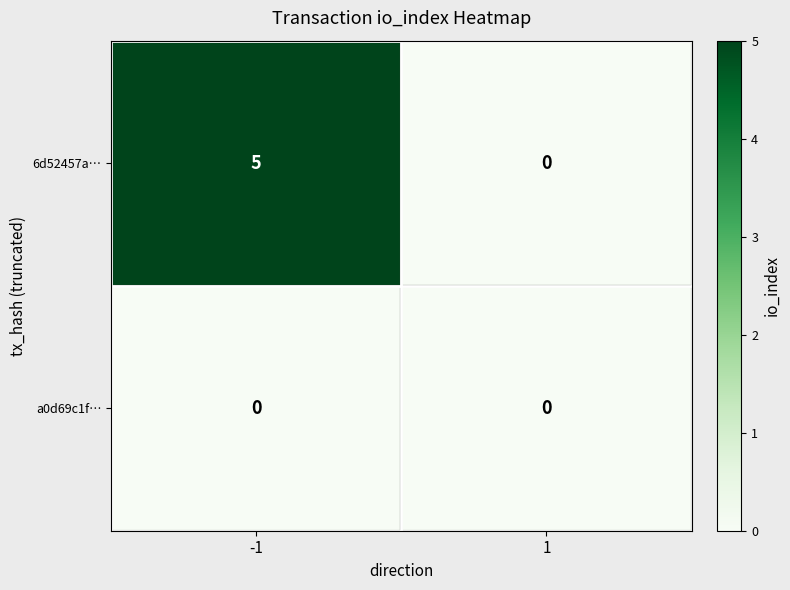

What is the greatest value displayed?

5